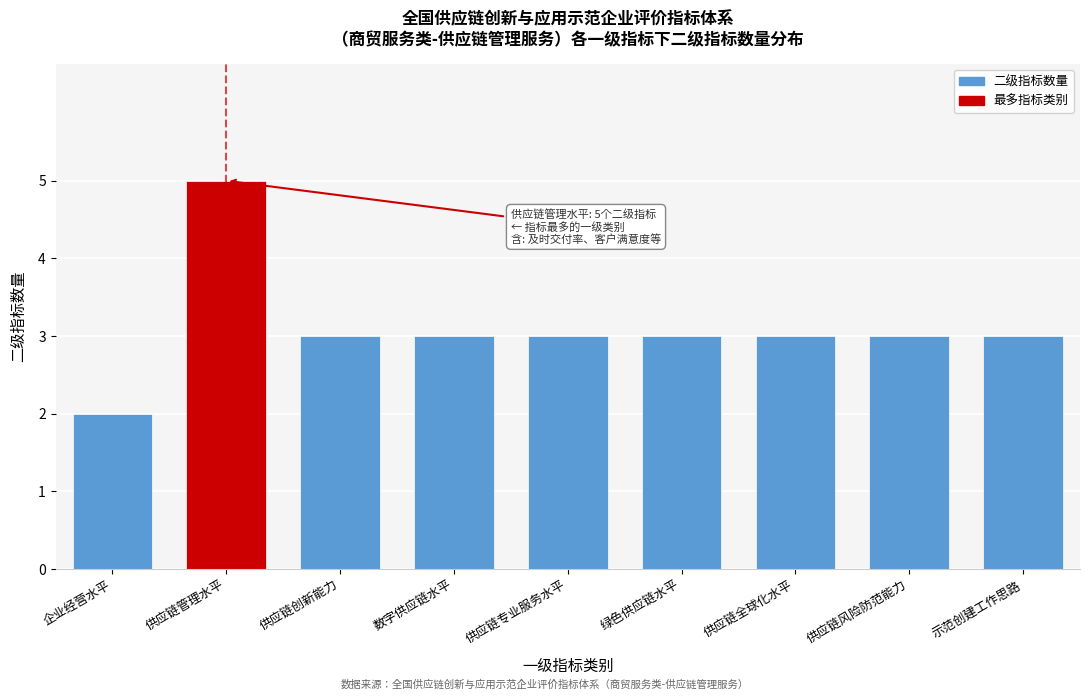

Reading left to right, extract all data points from this chart.

2	5	3	3	3	3	3	3	3